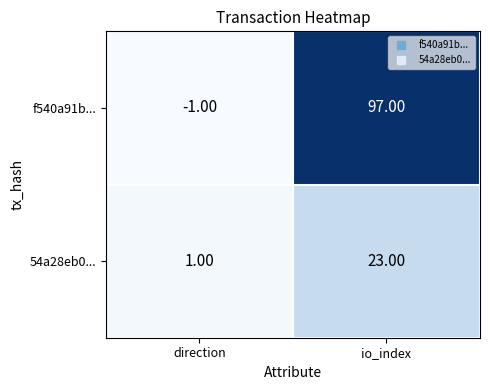

How many values in f540a91b... are above zero?

1